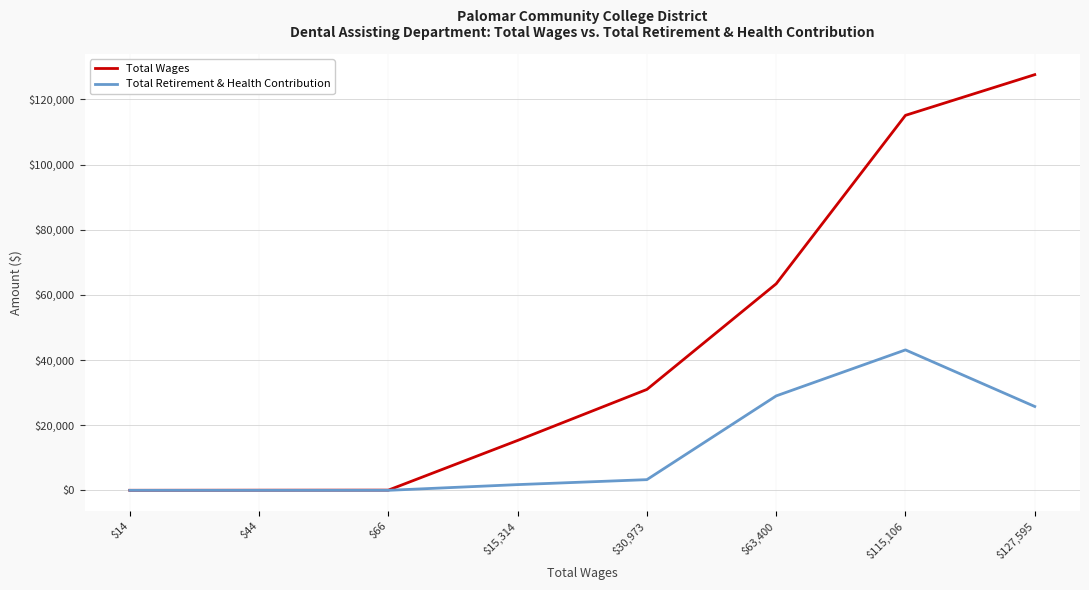

What position from the left is $30,973?

5